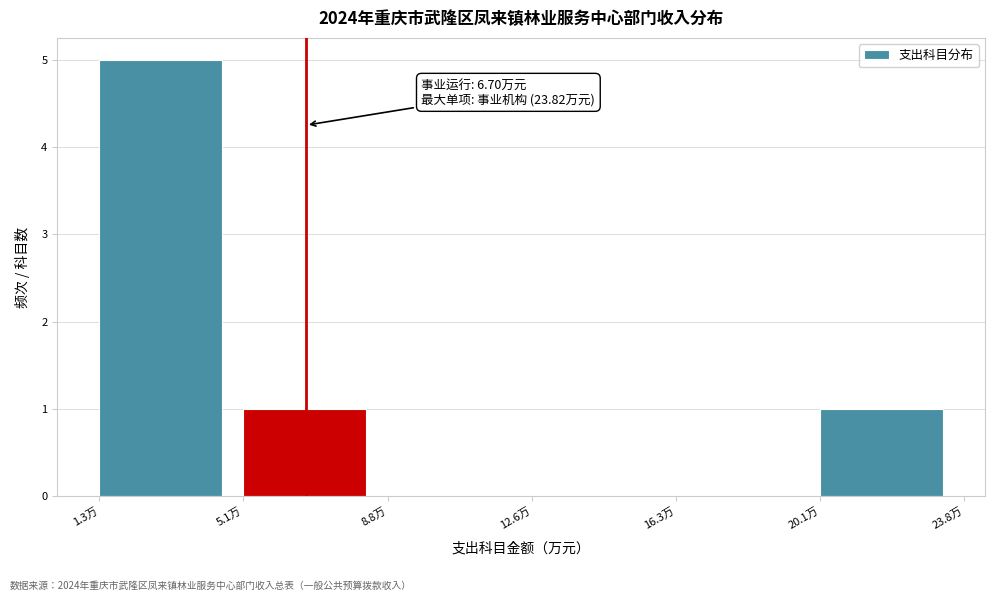

Over which range of the x-axis is the bar tallest?

1.5 to 5.0